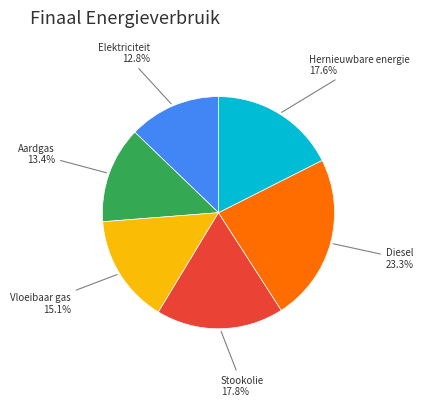

How many slices are in this pie chart?

6